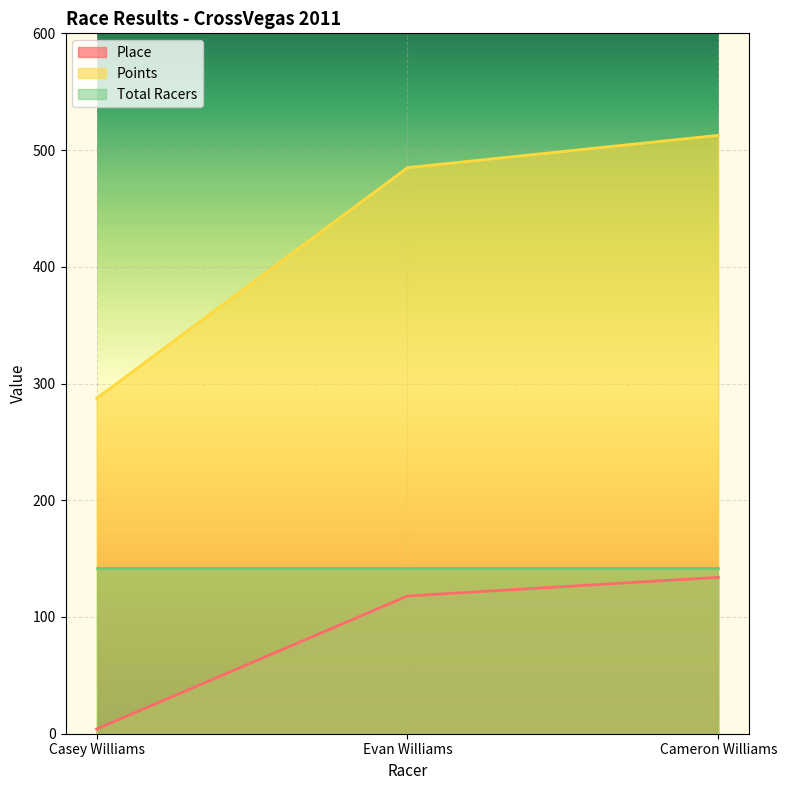

Is the value of Place at Cameron Williams greater than the value of Points at Cameron Williams?

No